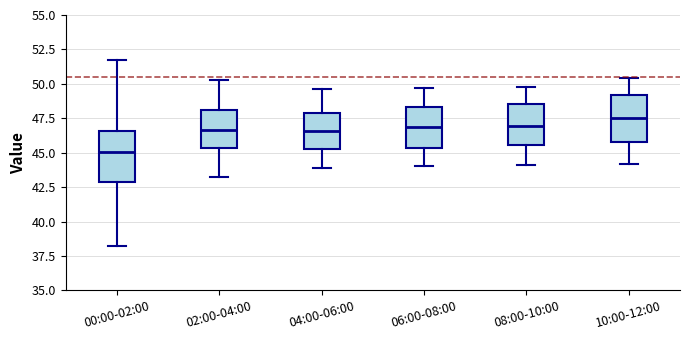

Reading left to right, transcribe this box plot: for each box, give where its median line is, the range the box spans, and where its two whiskers end, as read against the y-axis. The values are not printed on the chart, so give them approximately, as read against the axis.

00:00-02:00: median 45.0, box 43.0 to 46.5, whiskers 38.5 to 51.5
02:00-04:00: median 46.5, box 45.5 to 48.0, whiskers 43.0 to 50.5
04:00-06:00: median 46.5, box 45.5 to 48.0, whiskers 44.0 to 49.5
06:00-08:00: median 47.0, box 45.5 to 48.5, whiskers 44.0 to 49.5
08:00-10:00: median 47.0, box 45.5 to 48.5, whiskers 44.0 to 50.0
10:00-12:00: median 47.5, box 46.0 to 49.0, whiskers 44.0 to 50.5